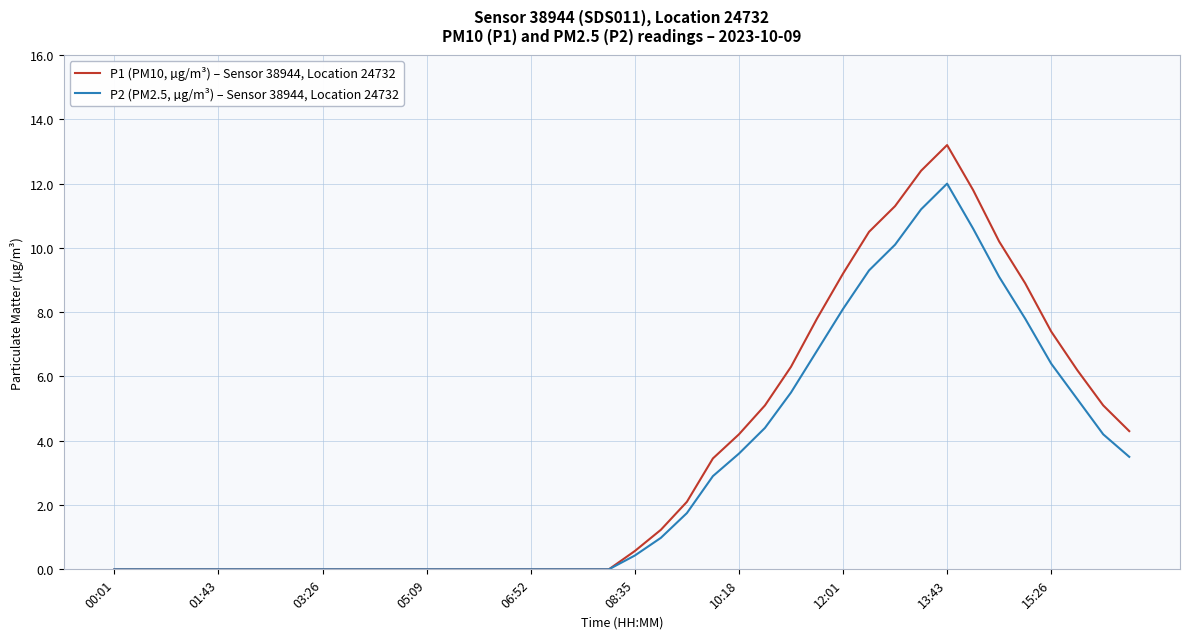

Rank the series by their average value, from highest to lowest.

P1 (PM10, µg/m³) – Sensor 38944, Location 24732, P2 (PM2.5, µg/m³) – Sensor 38944, Location 24732